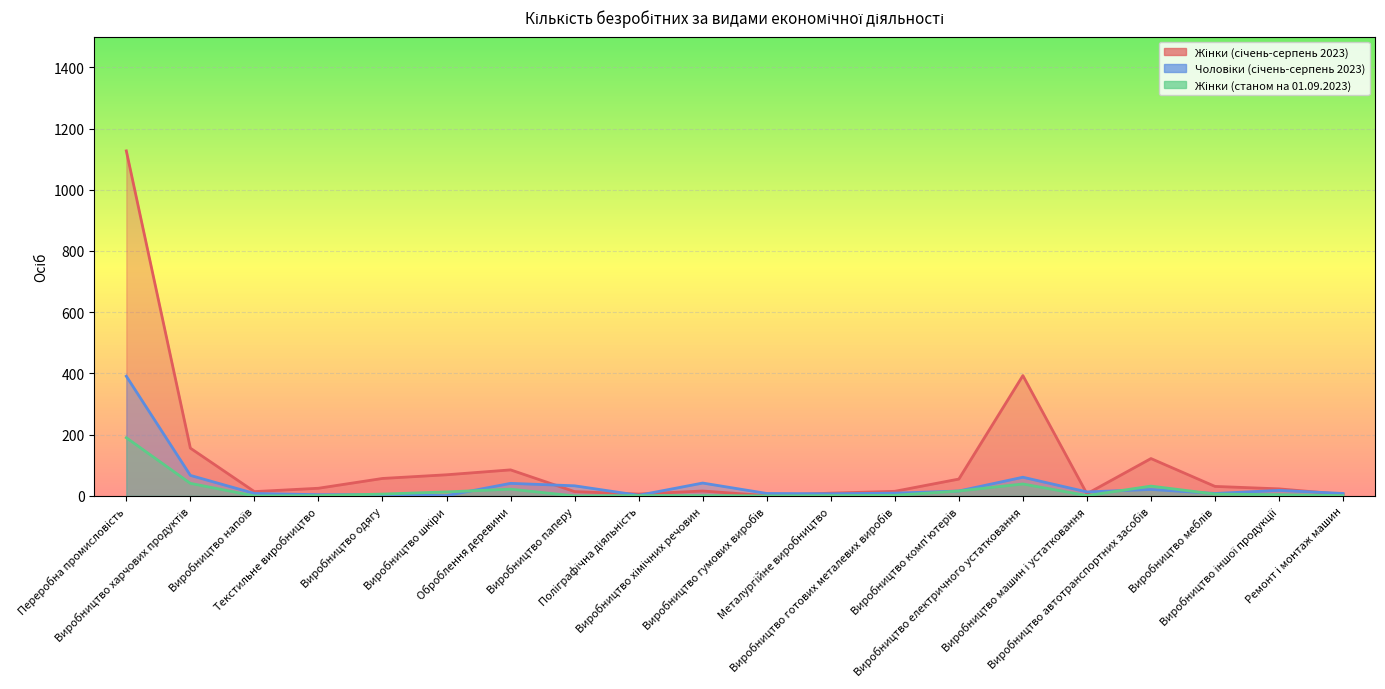

Reading left to right, extract all data points from this chart.

Жінки (січень-серпень 2023): 1127	156	14	25	57	69	85	14	6	16	1	9	15	55	393	7	122	31	23	5
Чоловіки (січень-серпень 2023): 391	67	8	4	4	1	41	33	2	42	8	7	9	16	61	13	21	8	18	8
Жінки (станом на 01.09.2023): 190	41	0	1	6	13	22	0	1	1	0	1	2	16	39	1	32	6	4	1